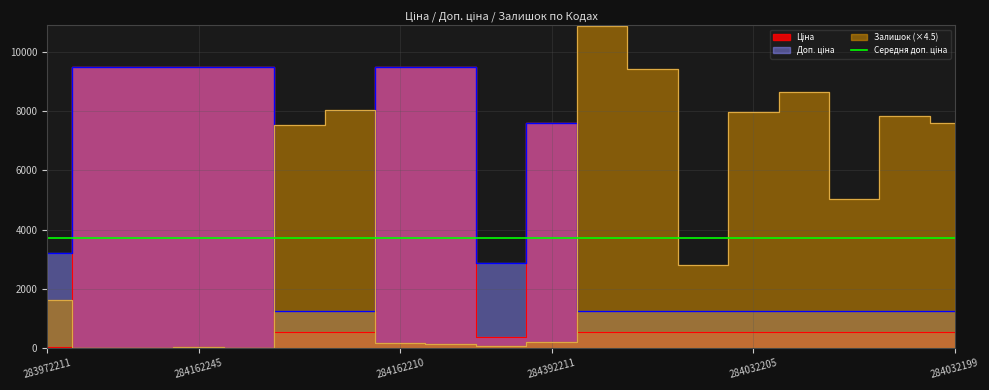

Is it true that Ціна equals 539.0 at 284032206?

True